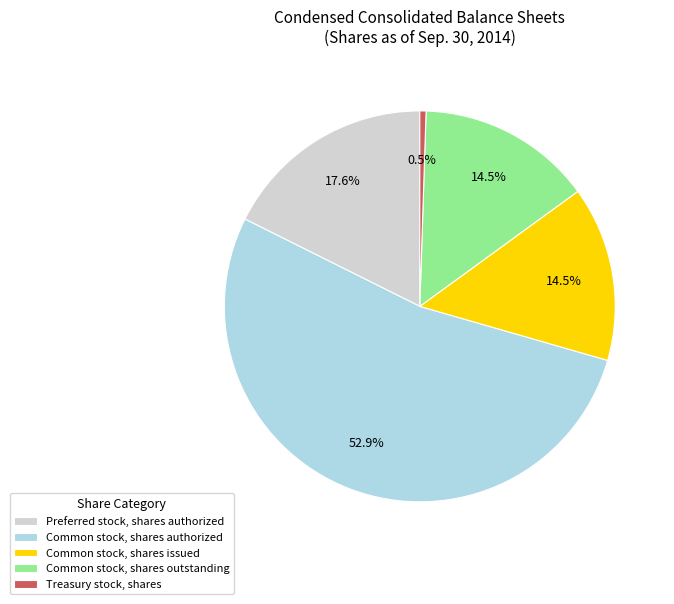

Is the sum of Preferred stock, shares authorized and Common stock, shares authorized greater than half?

Yes